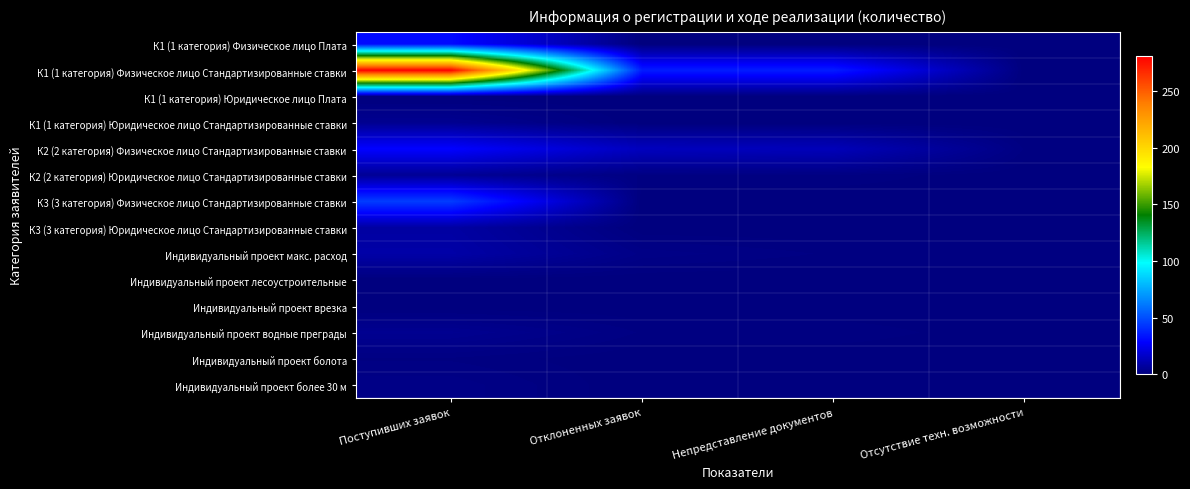

Reading left to right, what are all the values shown in this chart?

К1 (1 категория) Физическое лицо Плата: Поступивших заявок=31	Отклоненных заявок=0	Непредставление документов=0	Отсутствие техн. возможности=0
К1 (1 категория) Физическое лицо Стандартизированные ставки: Поступивших заявок=281	Отклоненных заявок=36	Непредставление документов=36	Отсутствие техн. возможности=0
К1 (1 категория) Юридическое лицо Плата: Поступивших заявок=0	Отклоненных заявок=0	Непредставление документов=0	Отсутствие техн. возможности=0
К1 (1 категория) Юридическое лицо Стандартизированные ставки: Поступивших заявок=4	Отклоненных заявок=0	Непредставление документов=0	Отсутствие техн. возможности=0
К2 (2 категория) Физическое лицо Стандартизированные ставки: Поступивших заявок=29	Отклоненных заявок=14	Непредставление документов=13	Отсутствие техн. возможности=1
К2 (2 категория) Юридическое лицо Стандартизированные ставки: Поступивших заявок=5	Отклоненных заявок=1	Непредставление документов=1	Отсутствие техн. возможности=0
К3 (3 категория) Физическое лицо Стандартизированные ставки: Поступивших заявок=45	Отклоненных заявок=0	Непредставление документов=0	Отсутствие техн. возможности=0
К3 (3 категория) Юридическое лицо Стандартизированные ставки: Поступивших заявок=8	Отклоненных заявок=0	Непредставление документов=0	Отсутствие техн. возможности=0
Индивидуальный проект макс. расход: Поступивших заявок=9	Отклоненных заявок=2	Непредставление документов=1	Отсутствие техн. возможности=1
Индивидуальный проект лесоустроительные: Поступивших заявок=0	Отклоненных заявок=0	Непредставление документов=0	Отсутствие техн. возможности=0
Индивидуальный проект врезка: Поступивших заявок=0	Отклоненных заявок=0	Непредставление документов=0	Отсутствие техн. возможности=0
Индивидуальный проект водные преграды: Поступивших заявок=4	Отклоненных заявок=1	Непредставление документов=1	Отсутствие техн. возможности=0
Индивидуальный проект болота: Поступивших заявок=1	Отклоненных заявок=0	Непредставление документов=0	Отсутствие техн. возможности=0
Индивидуальный проект более 30 м: Поступивших заявок=2	Отклоненных заявок=0	Непредставление документов=0	Отсутствие техн. возможности=0